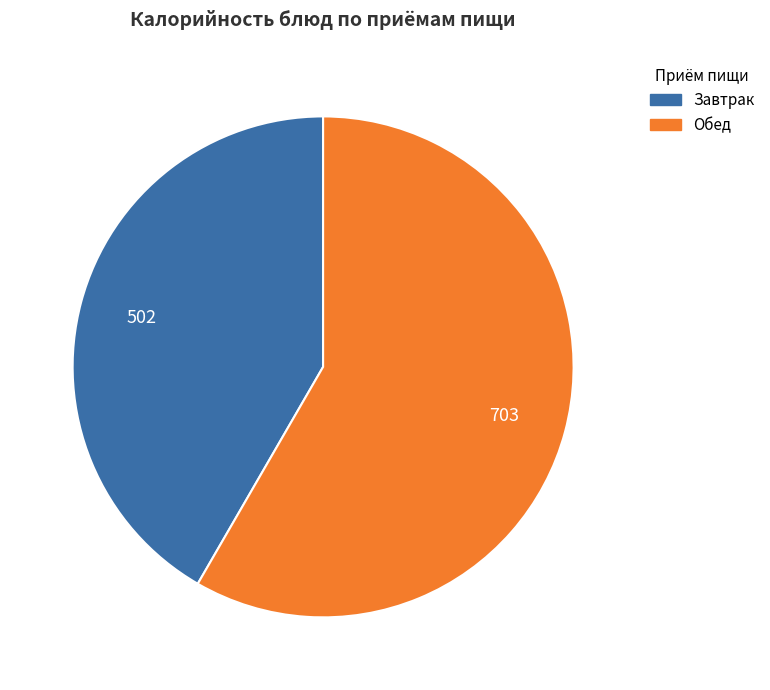

Is there a majority slice in this chart?

Yes